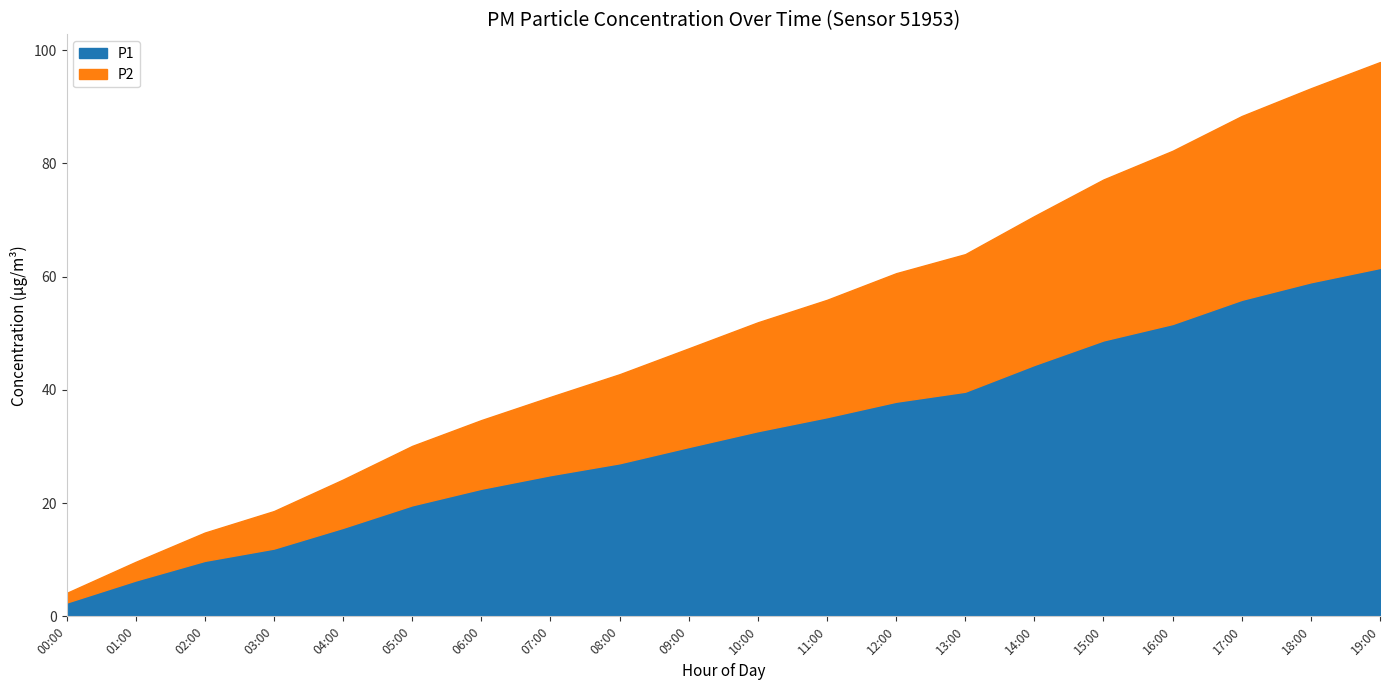

True or false: P1 and P2 cross at least once.

False